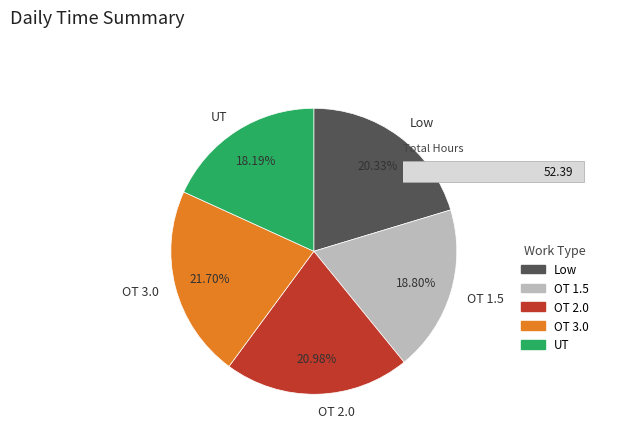

To the nearest percent, what is the difference between the largest and smallest slice percentages?

4%